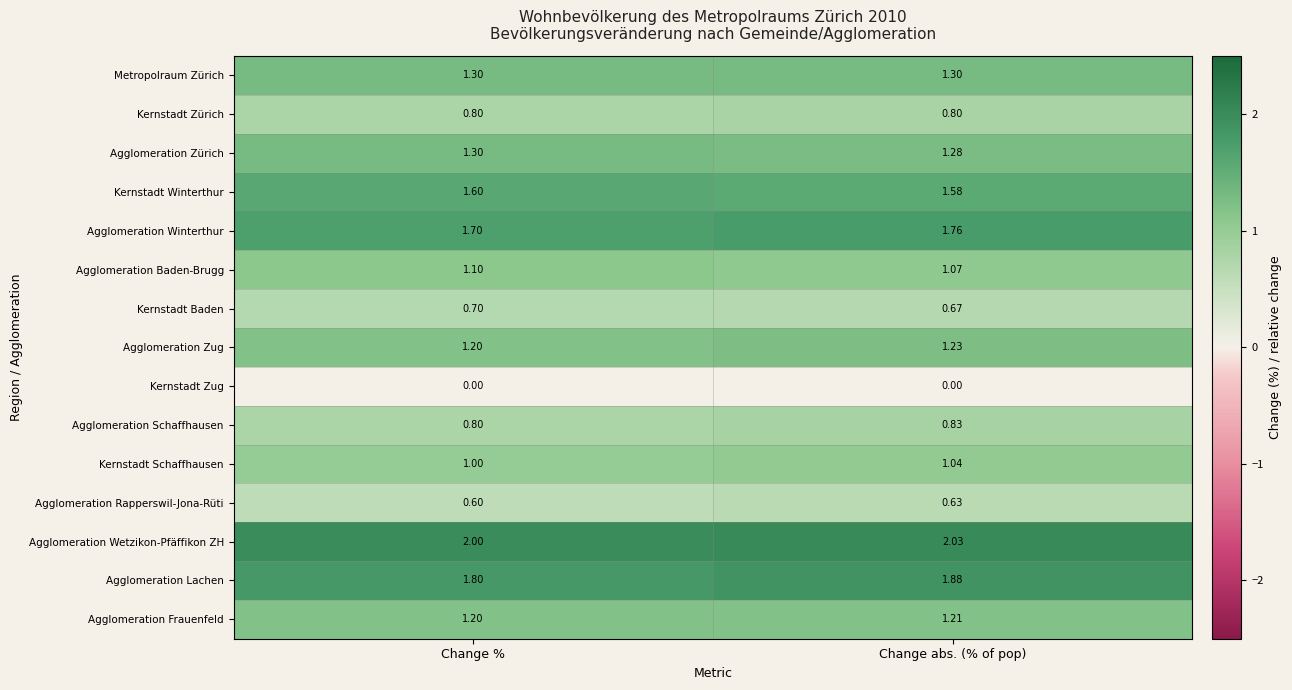

At which category is the sum across all series the highest?

Change abs. (% of pop)